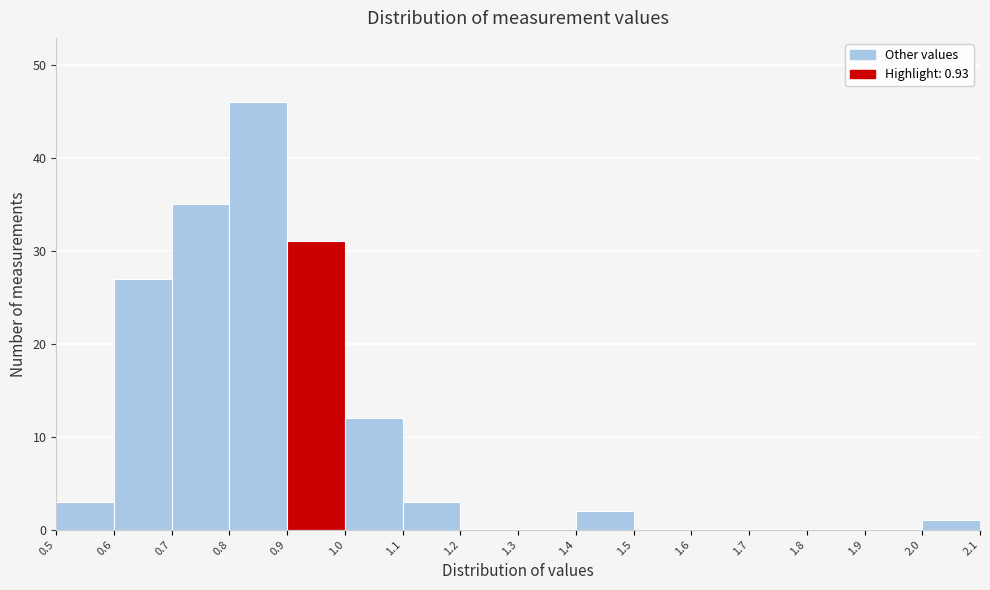

What is the height of the bar covering 0.9 to 1.0 on the x-axis? The values are not printed on the chart, so give them approximately, as read against the axis.

31